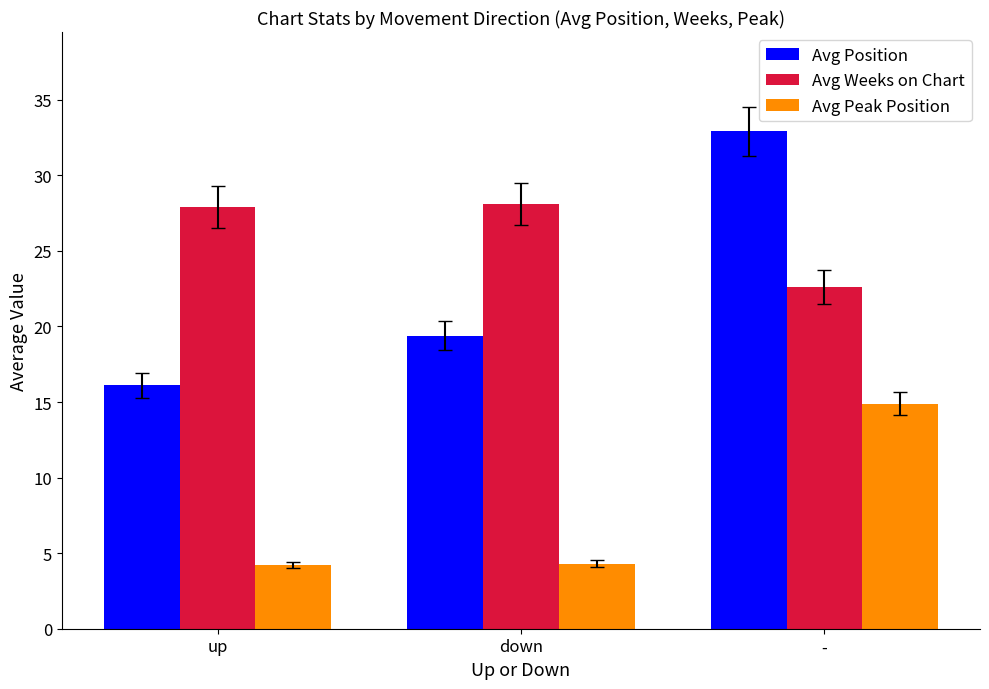

What are all the series names shown in the legend?

Avg Position, Avg Weeks on Chart, Avg Peak Position